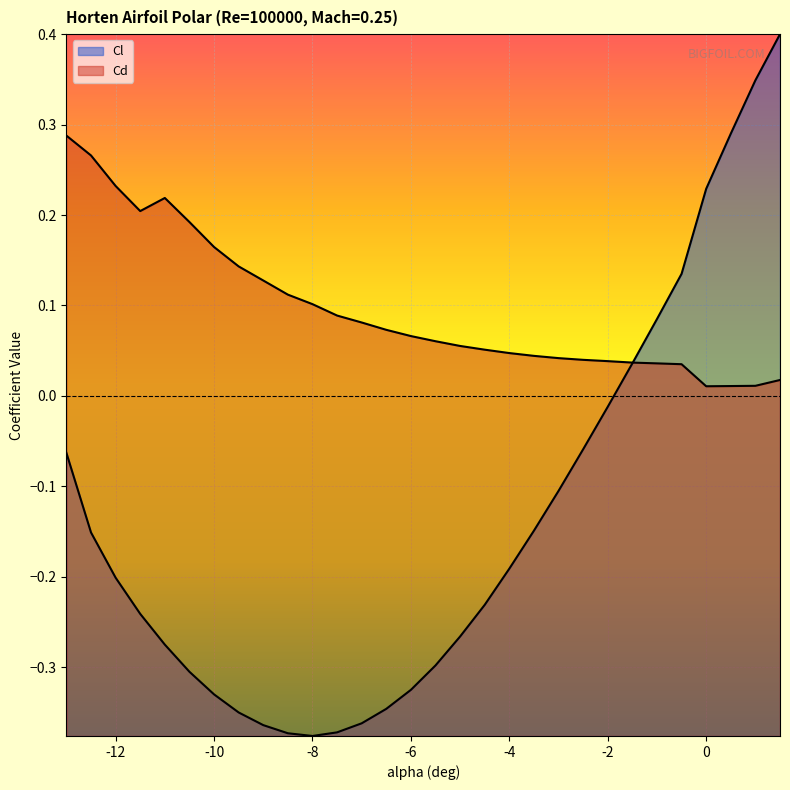

At which category is the sum across all series the highest?

1.5